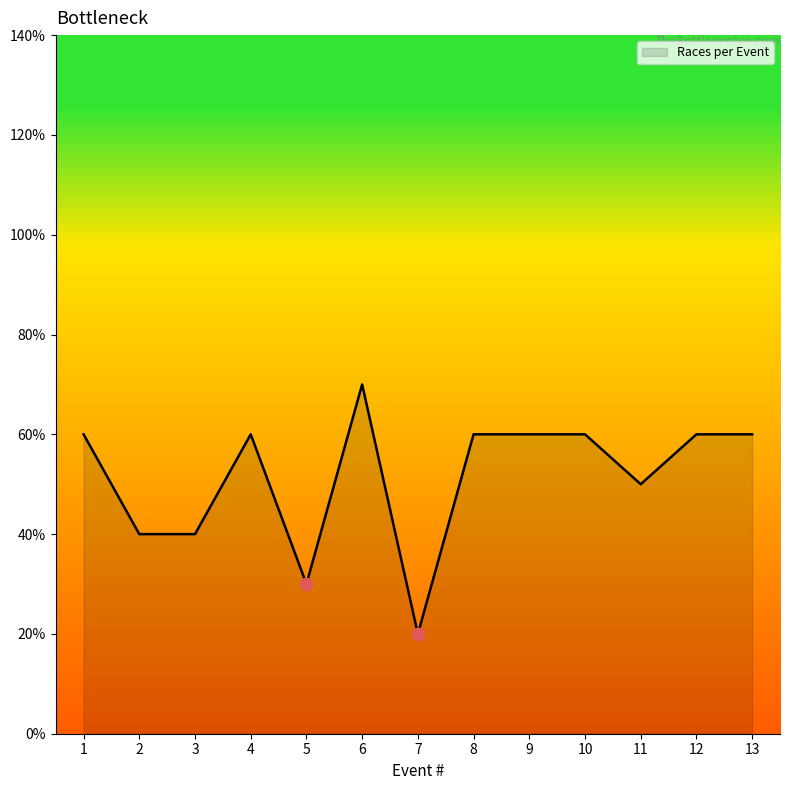

Is this an area chart (filled region under the line)?

Yes